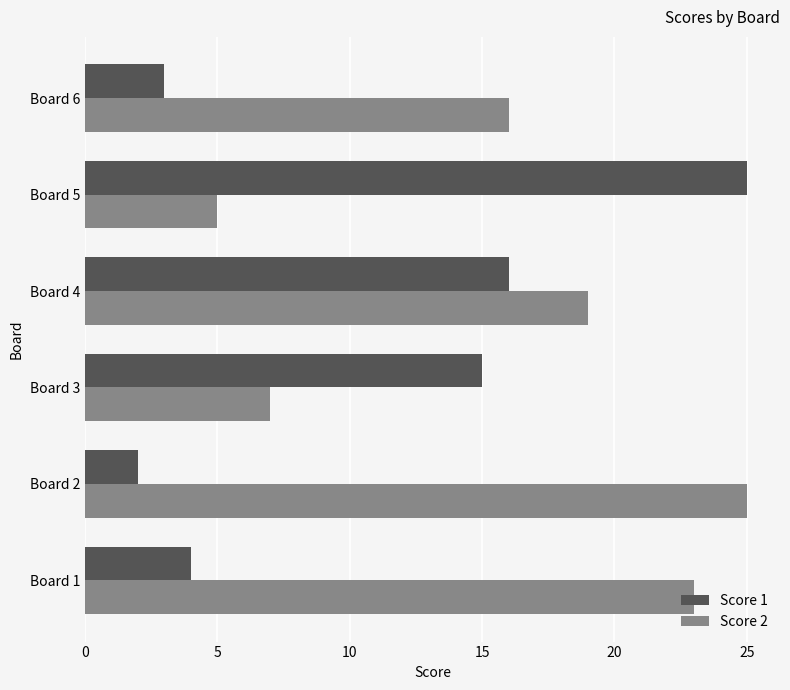

At Board 1, list the series in order from smallest to largest.

Score 1, Score 2